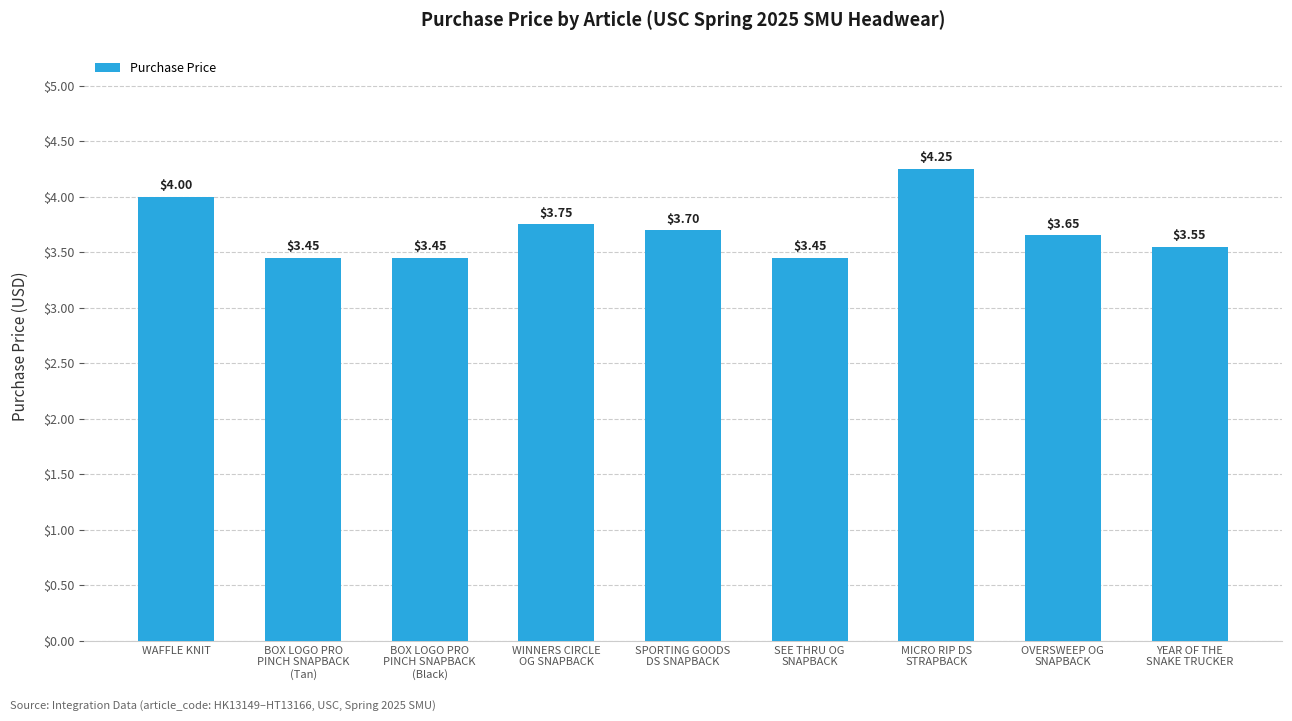

What is the label of the 9th bar from the right?

WAFFLE KNIT